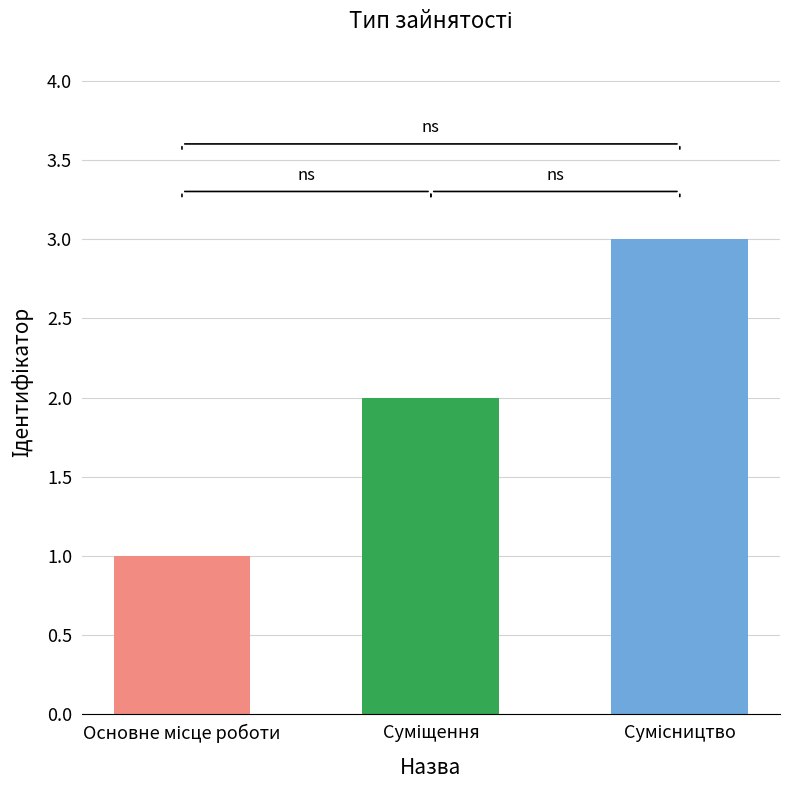

What is the value of the 2nd bar from the left?

2